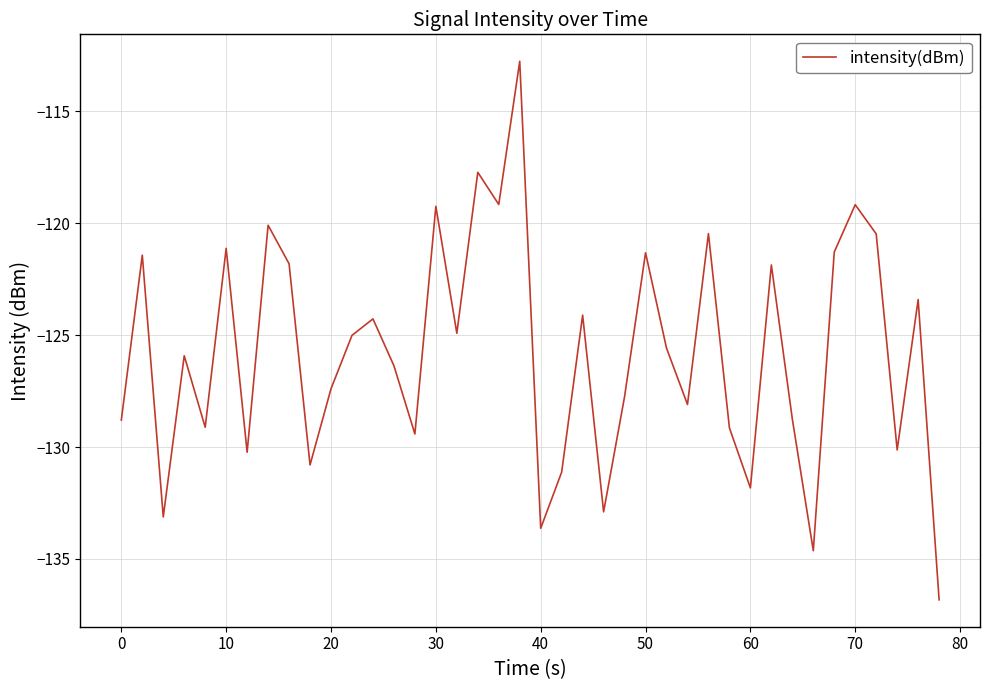

What is the greatest value displayed?

-112.8